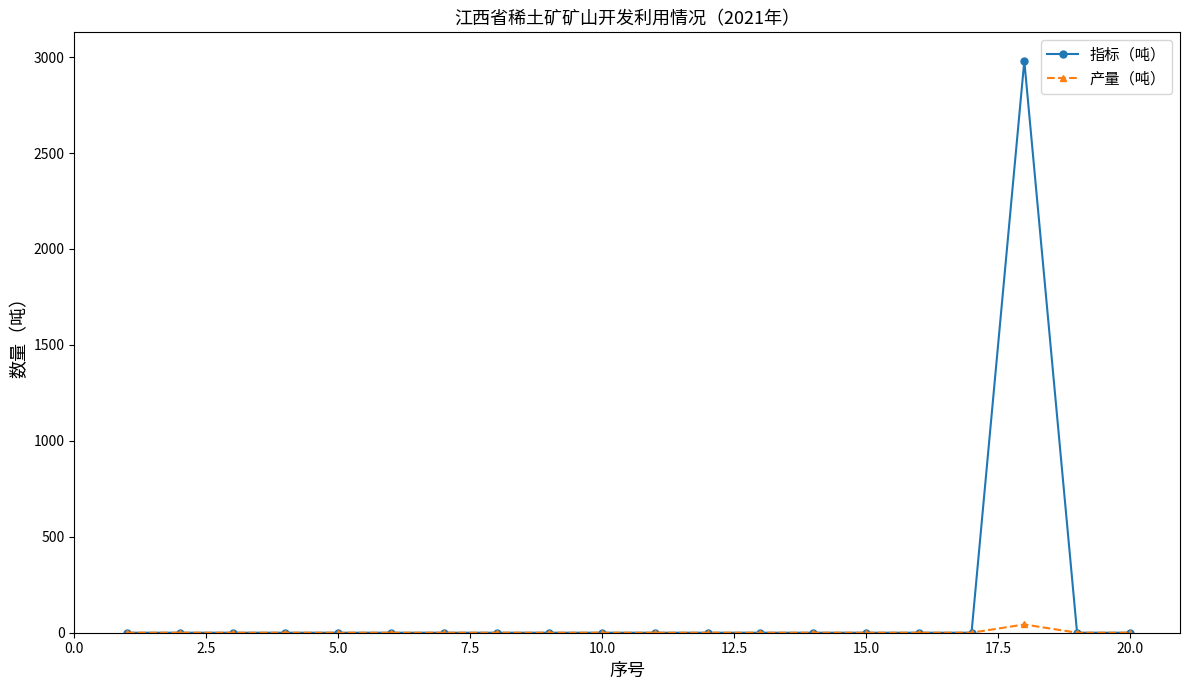

Rank the series by their average value, from highest to lowest.

指标（吨）, 产量（吨）